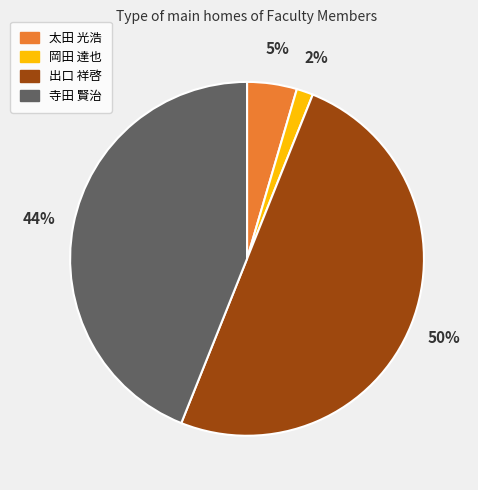

To the nearest percent, what is the average slice percentage?

25%